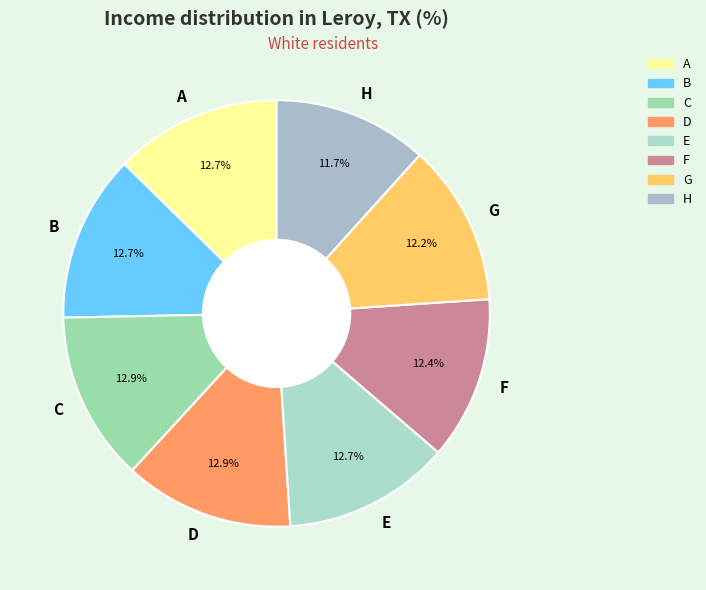

Which has a higher value, H or A?

A